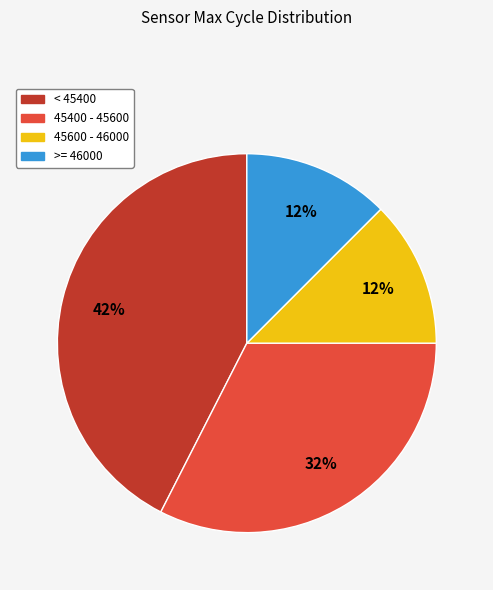

How many segments does this pie chart have?

4